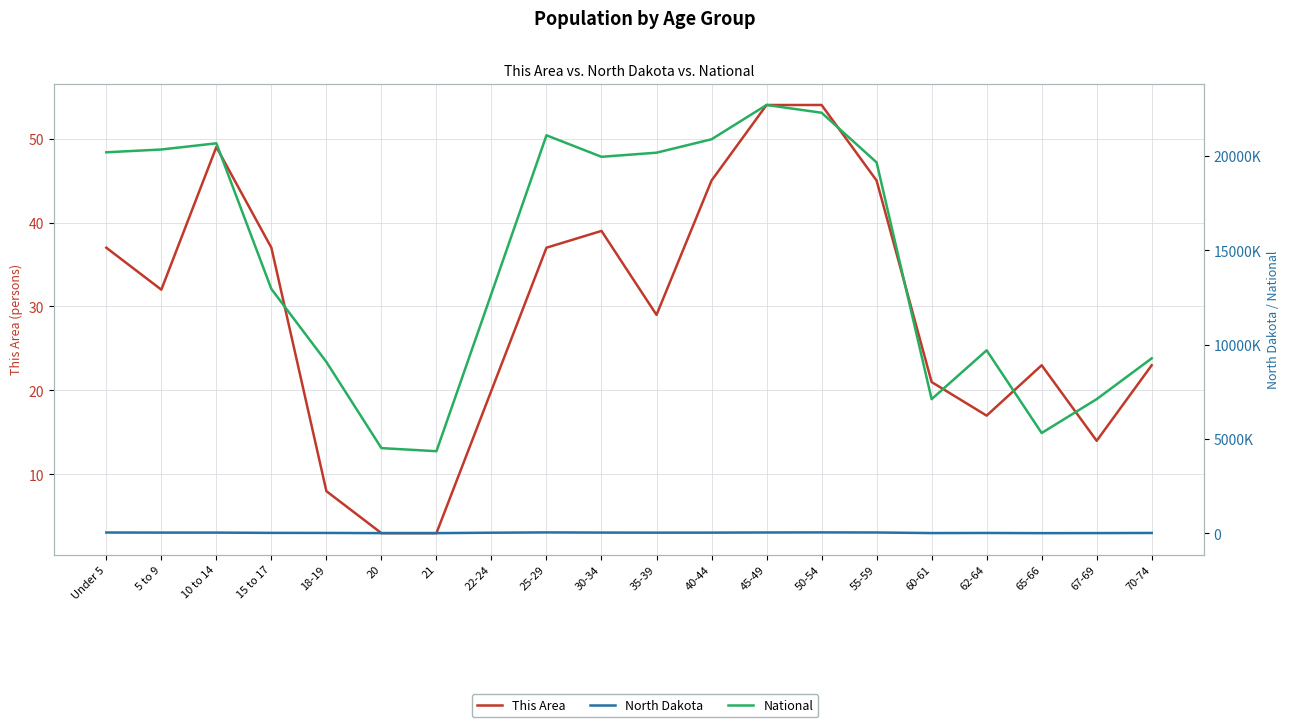

Is it true that This Area equals 45 at 55-59?

True